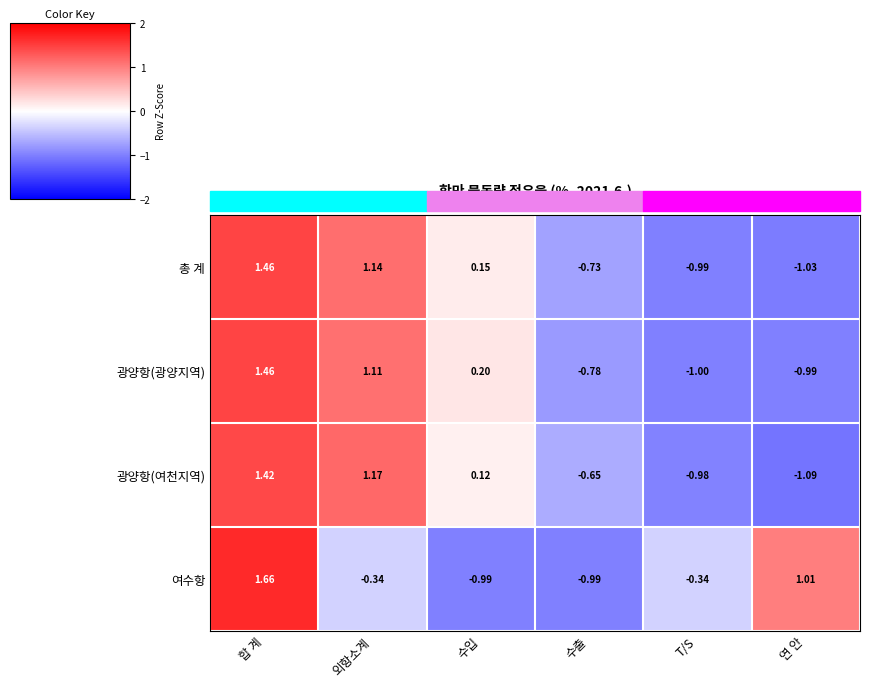

At which label is 광양항(여천지역) closest to 0?

수입